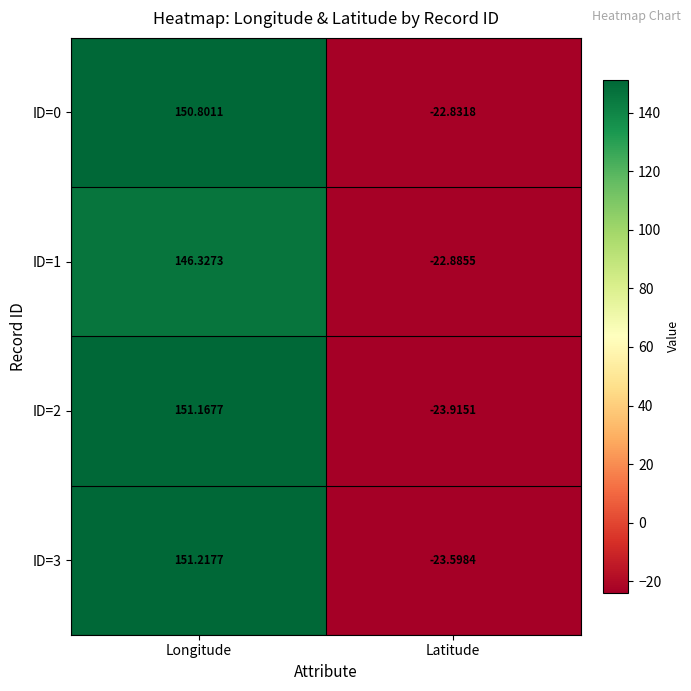

At which label is ID=2 closest to 63?

Latitude